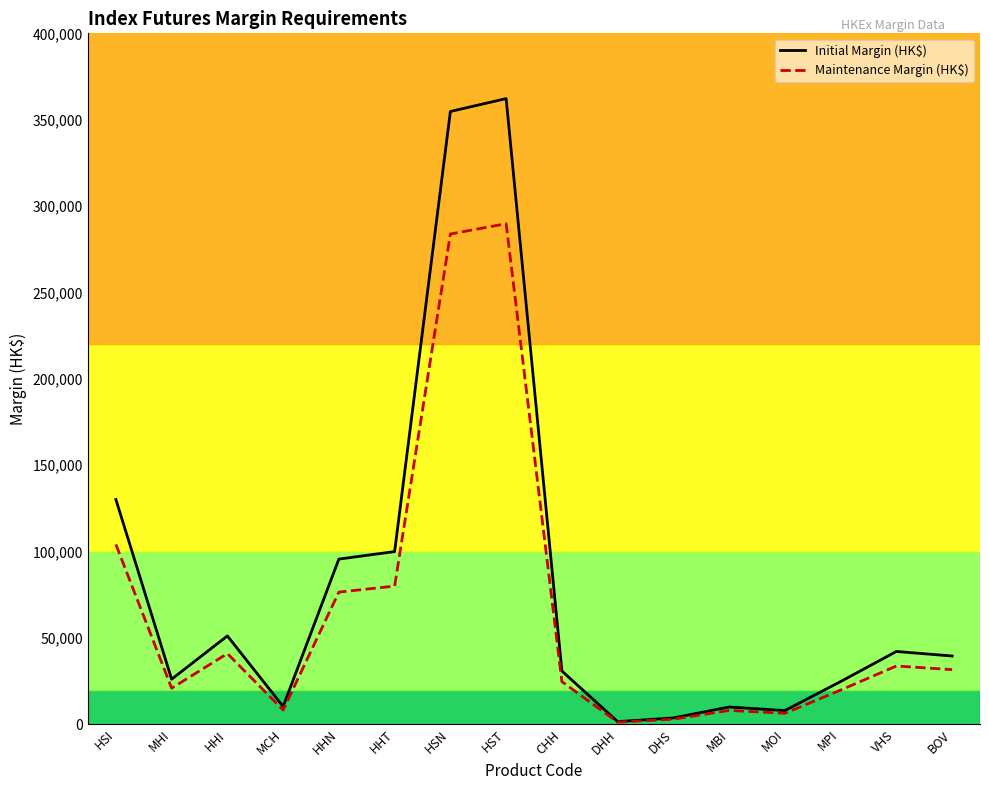

What is the total value across all series at CHH?

55371